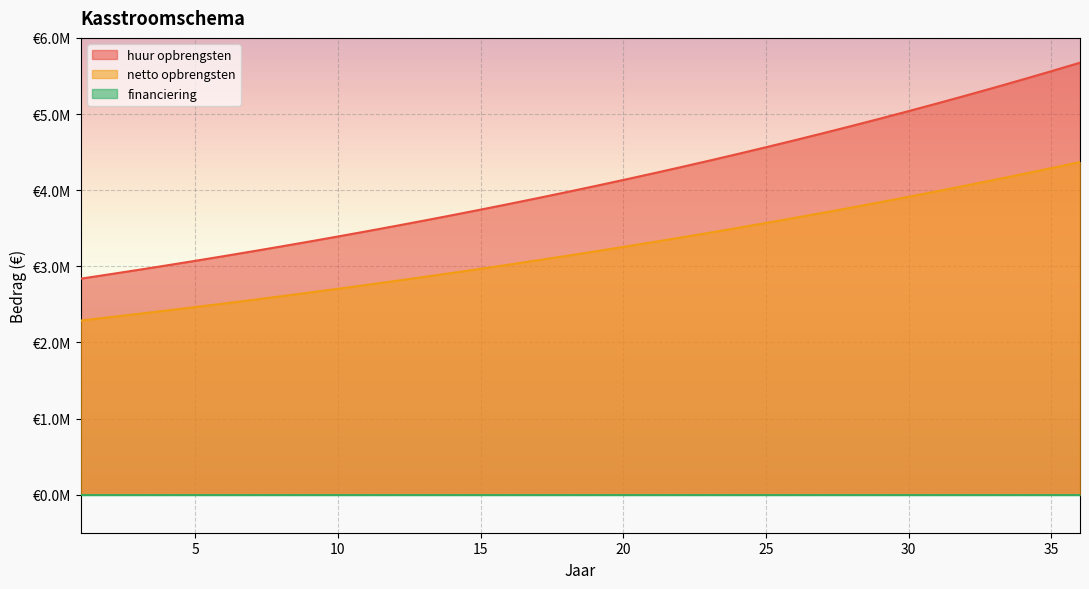

What is the value of the huur opbrengsten point at the 20th from the left?

4133444.1